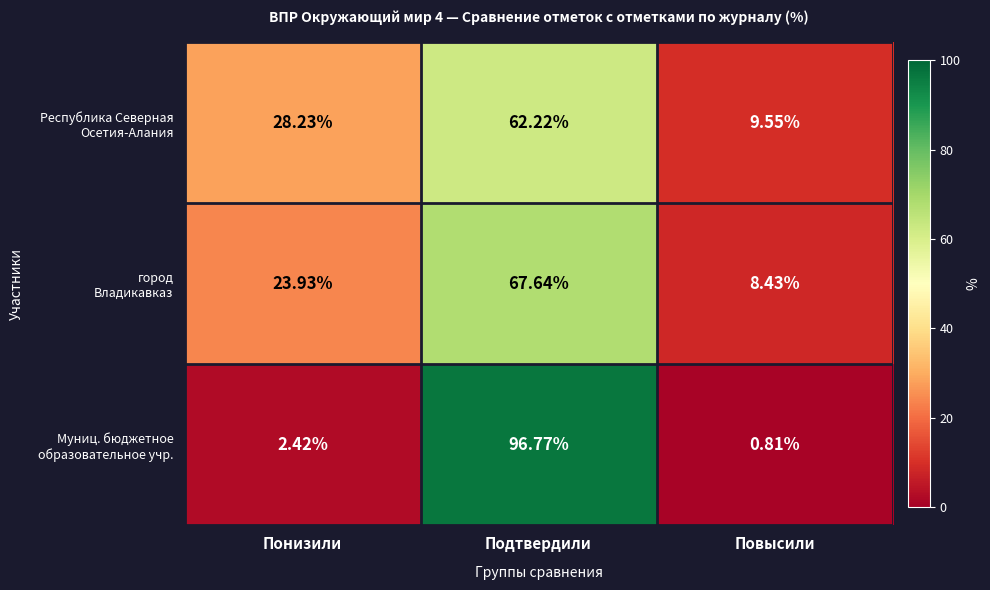

Which label corresponds to the largest value in the chart?

Подтвердили